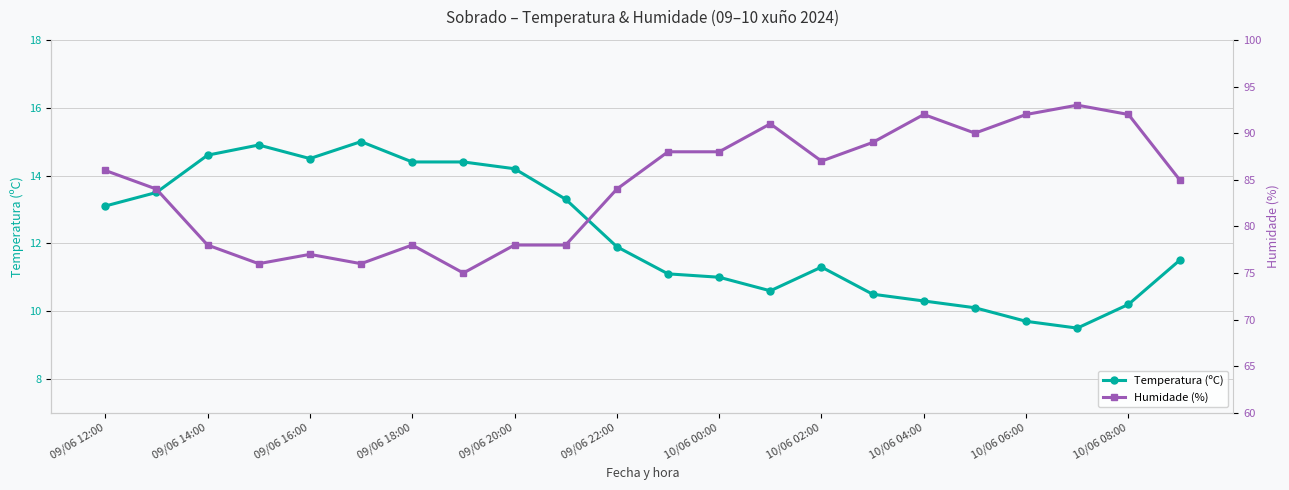

What are all the series names shown in the legend?

Temperatura (ºC), Humidade (%)